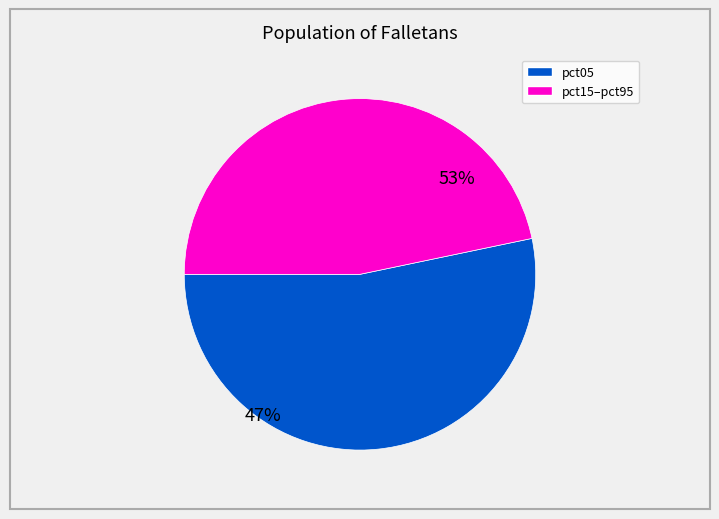

Is there any slice that represents more than half of the pie?

Yes